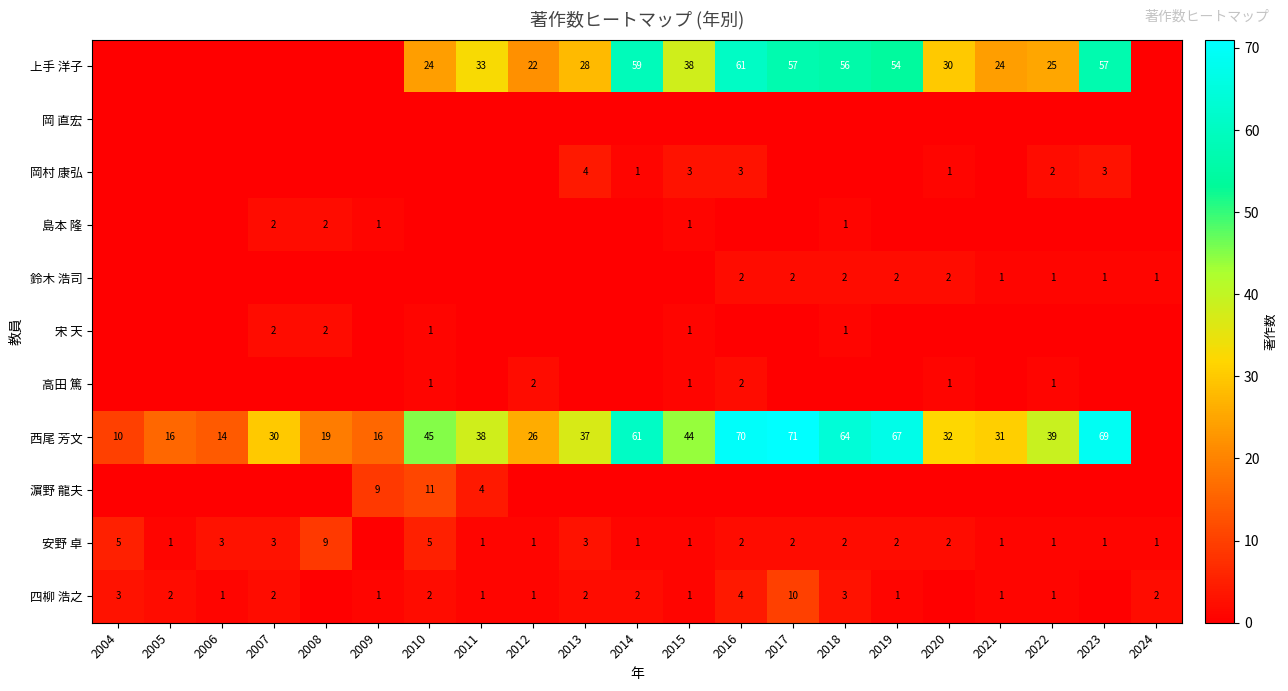

At how many categories does at least one series exceed 64?

4